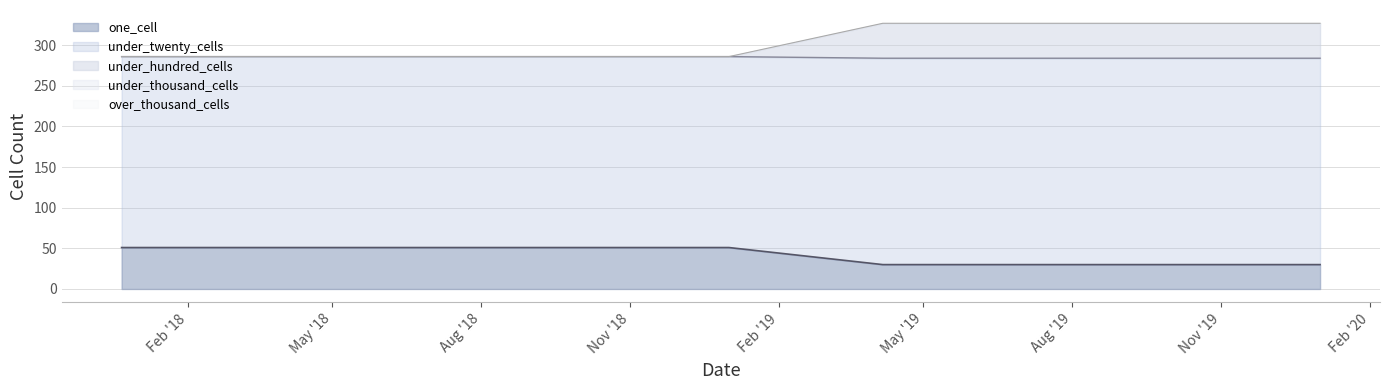

Does the chart display data point markers on the line(s)?

No